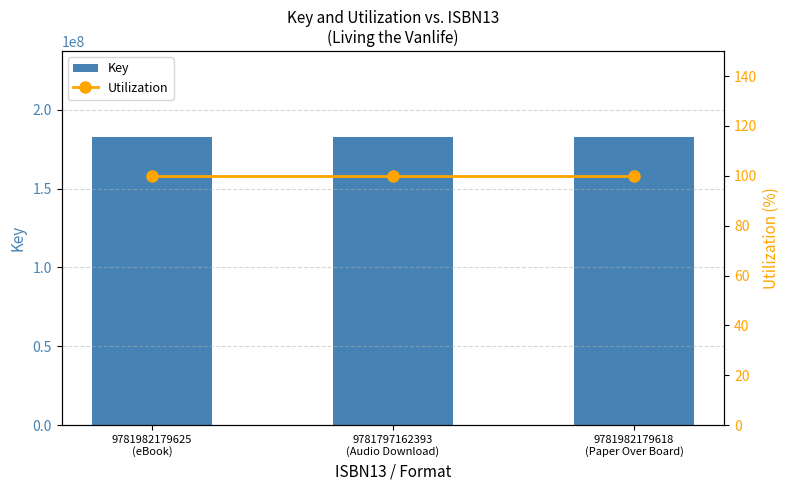

What are all the series names shown in the legend?

Key, Utilization